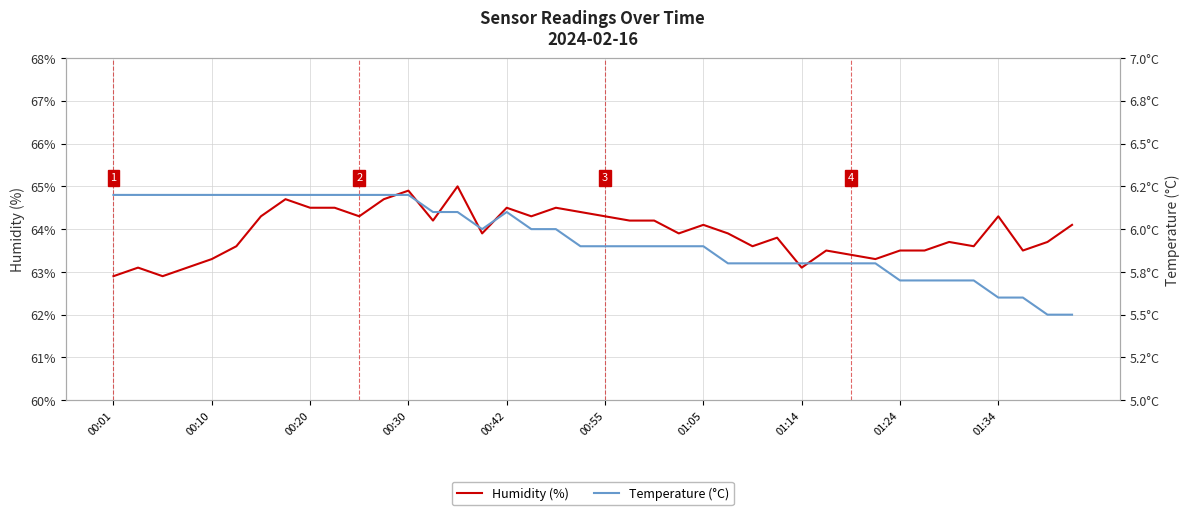

What are all the series names shown in the legend?

Humidity (%), Temperature (°C)